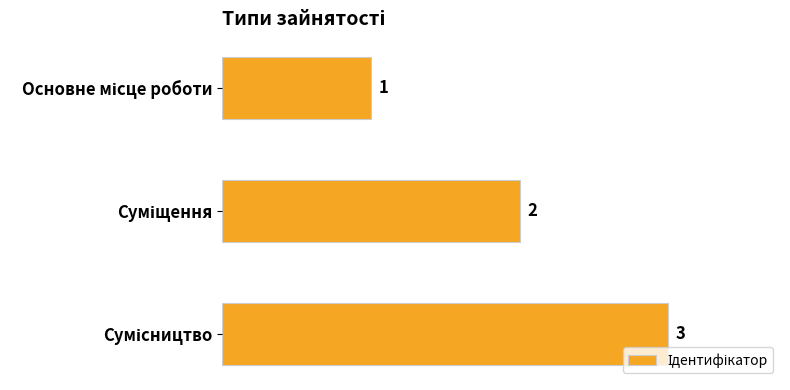

Count the values in the range 1 to 3.

3